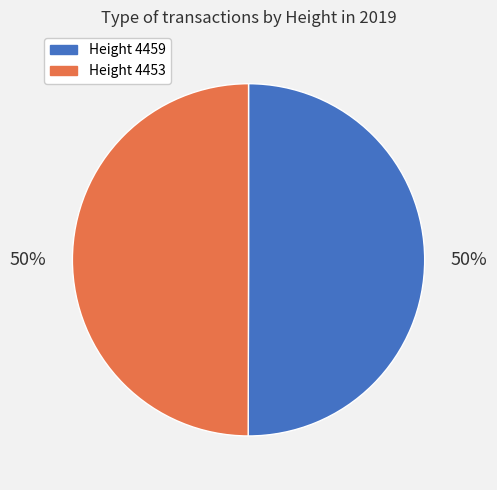

To the nearest percent, what is the average slice percentage?

50%